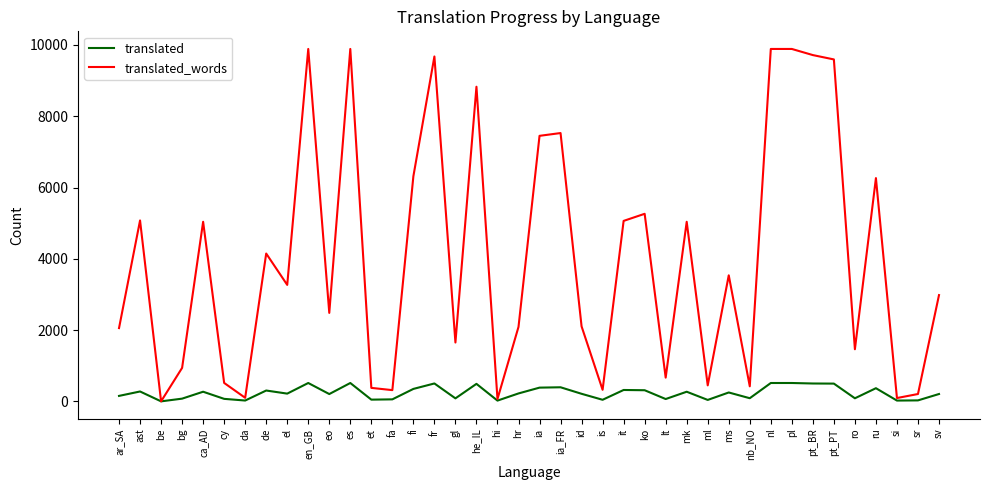

Which series has the widest spread of values?

translated_words